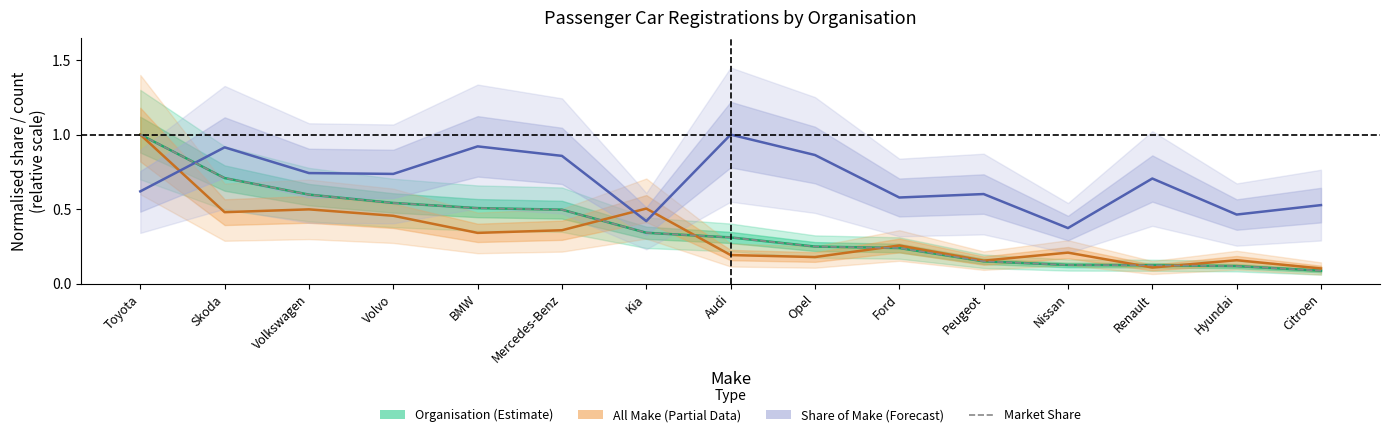

Does the chart have visible grid lines?

No